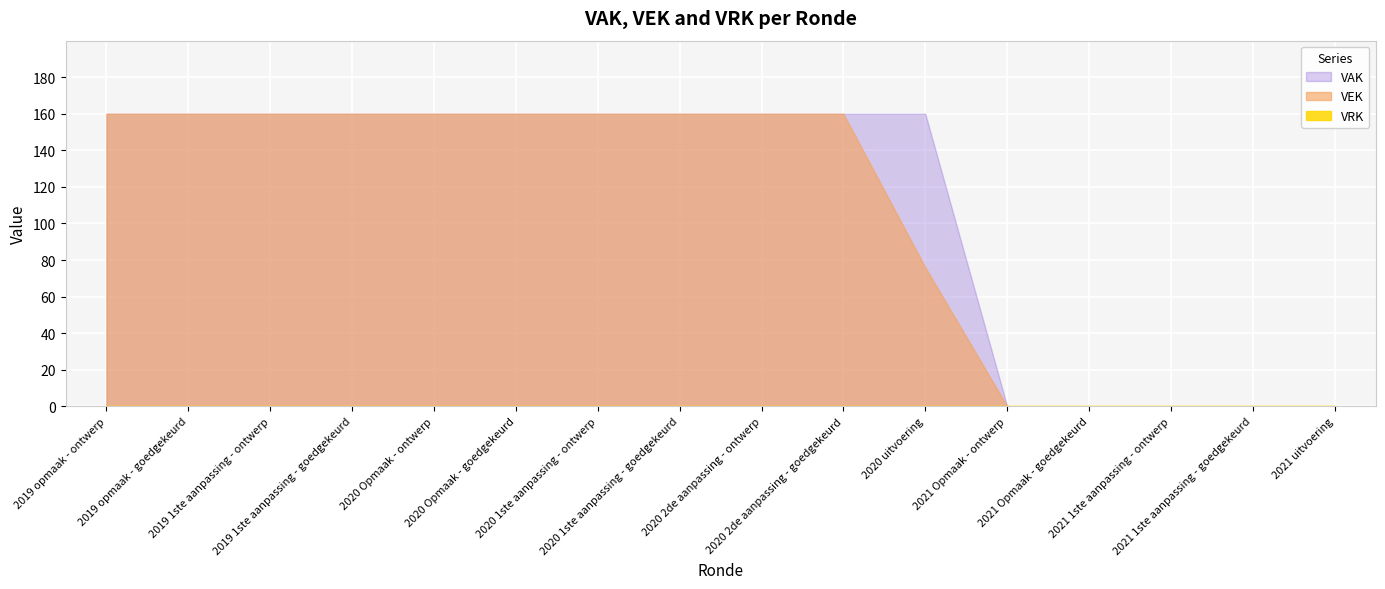

What is the maximum value shown in the chart?

160